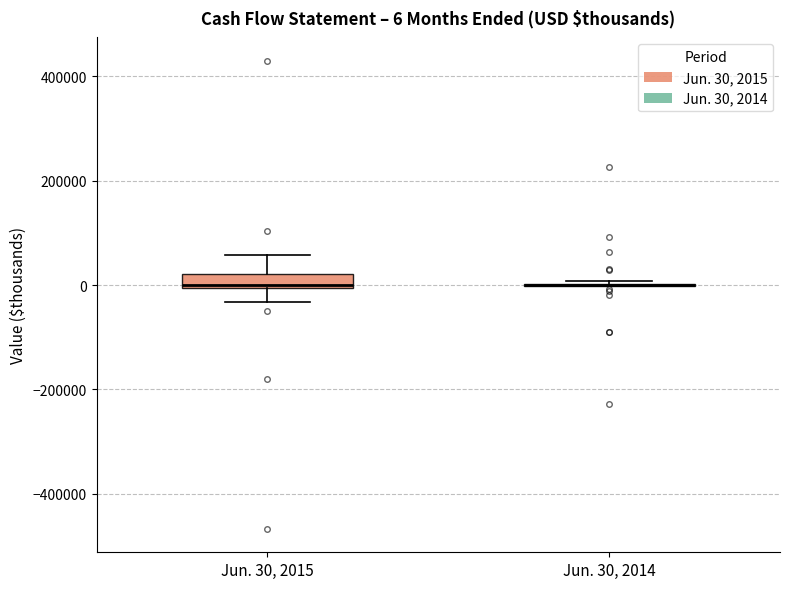

Comparing the boxes themselves (not the whiskers), which one is the tallest?

Jun. 30, 2015